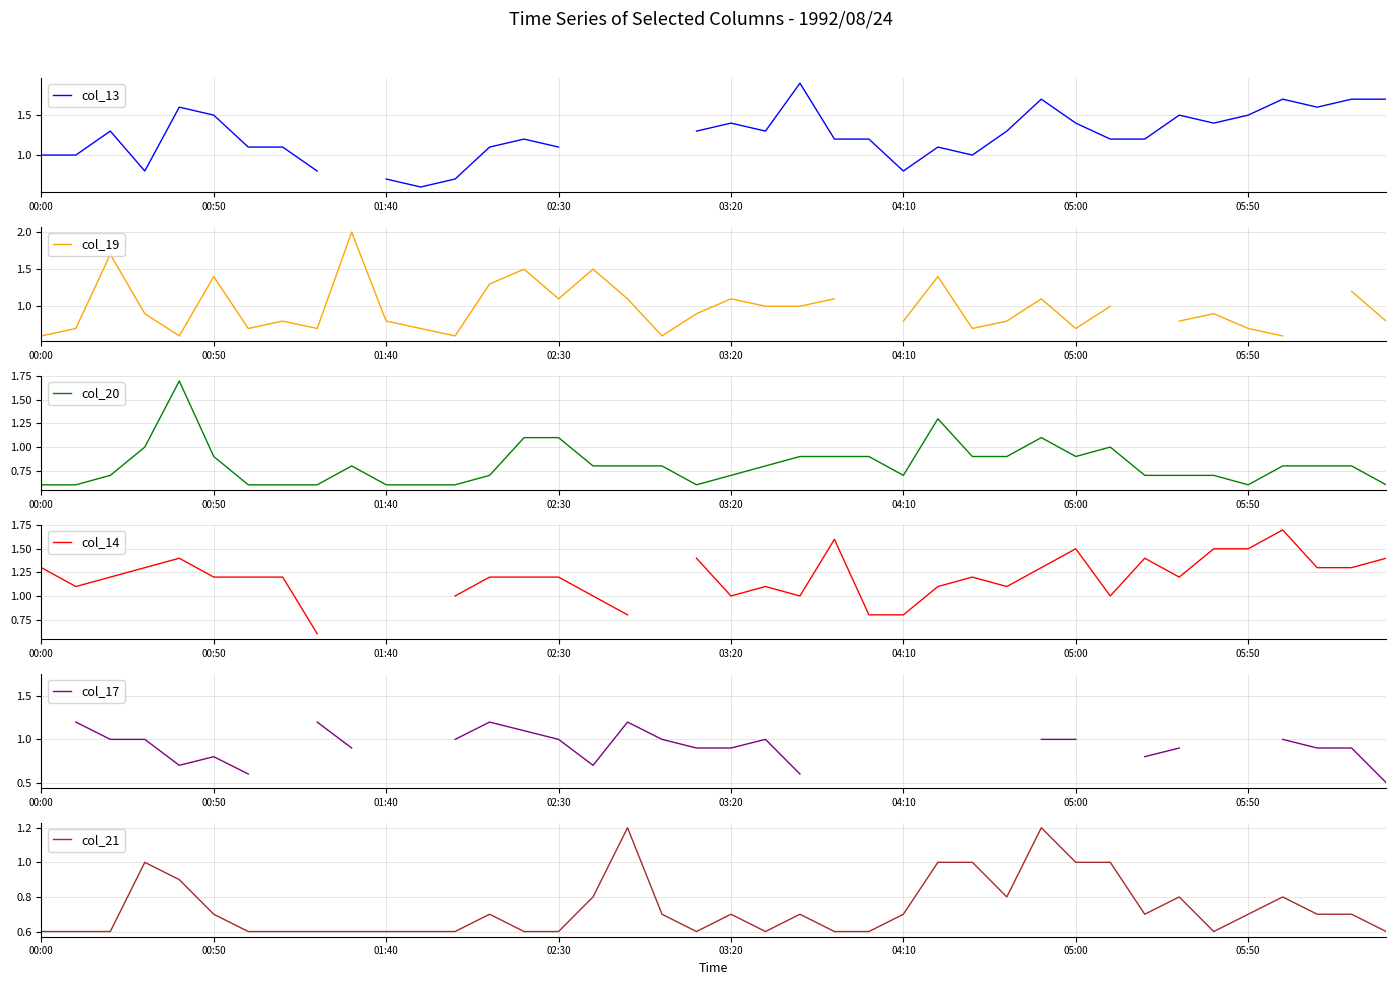

How many intersections are there between col_21 and col_19?

5